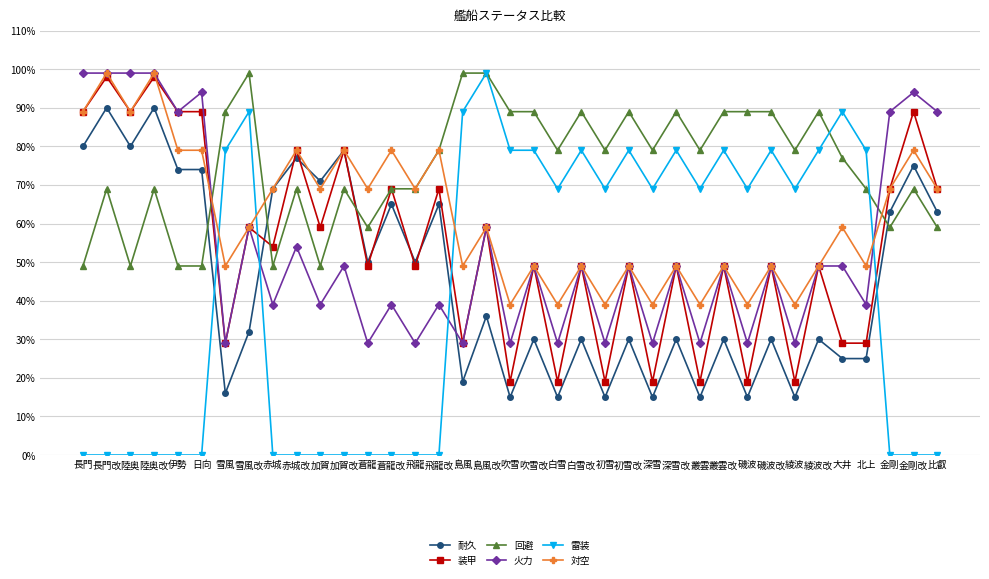

What is the label of the 18th point from the right?

吹雪改